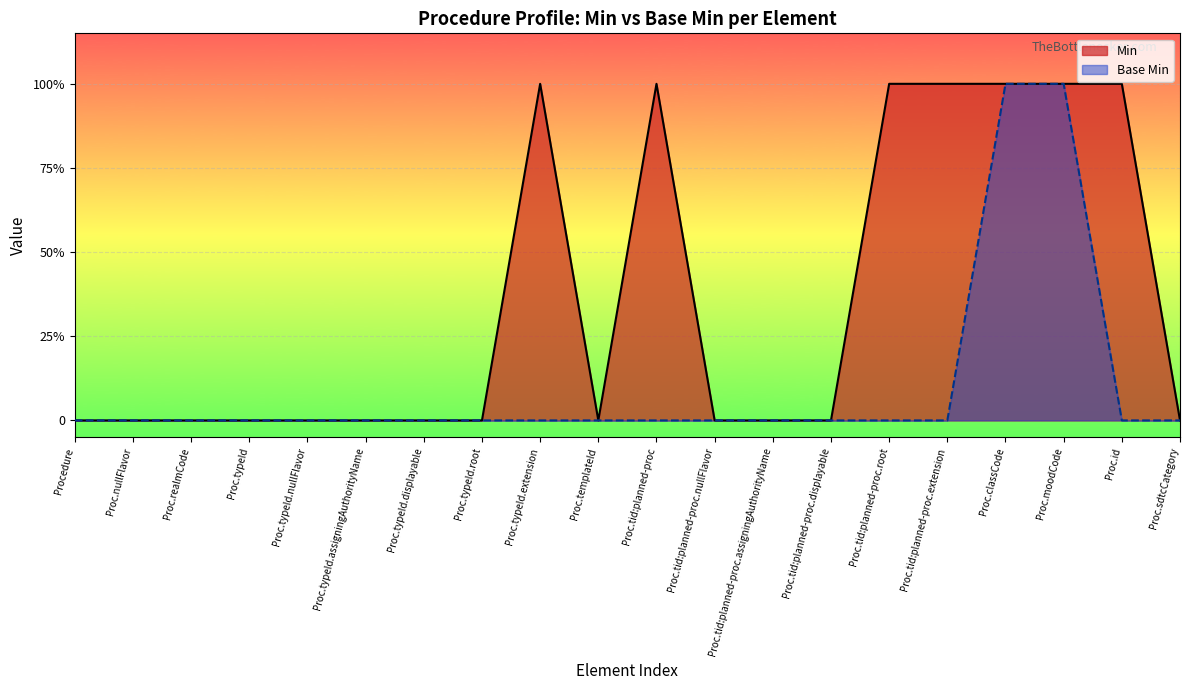

What are all the series names shown in the legend?

Min, Base Min